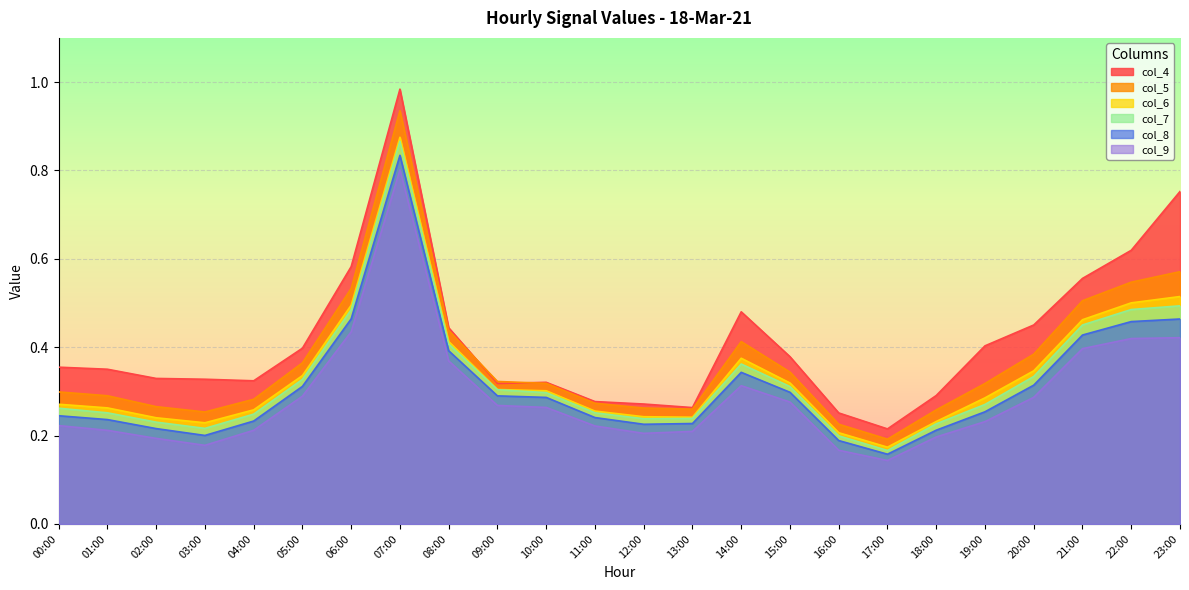

What is the difference between the maximum and minimum values in the col_8 series?

0.7